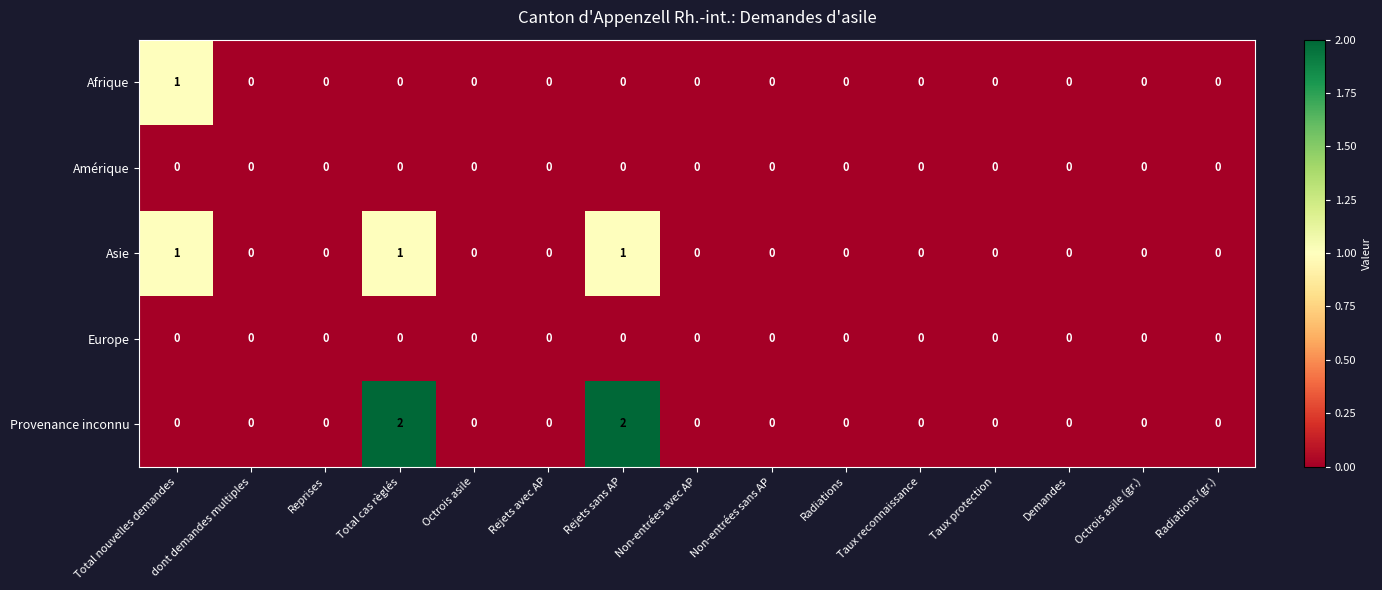

How many Provenance inconnu values are between 0 and 1?

13